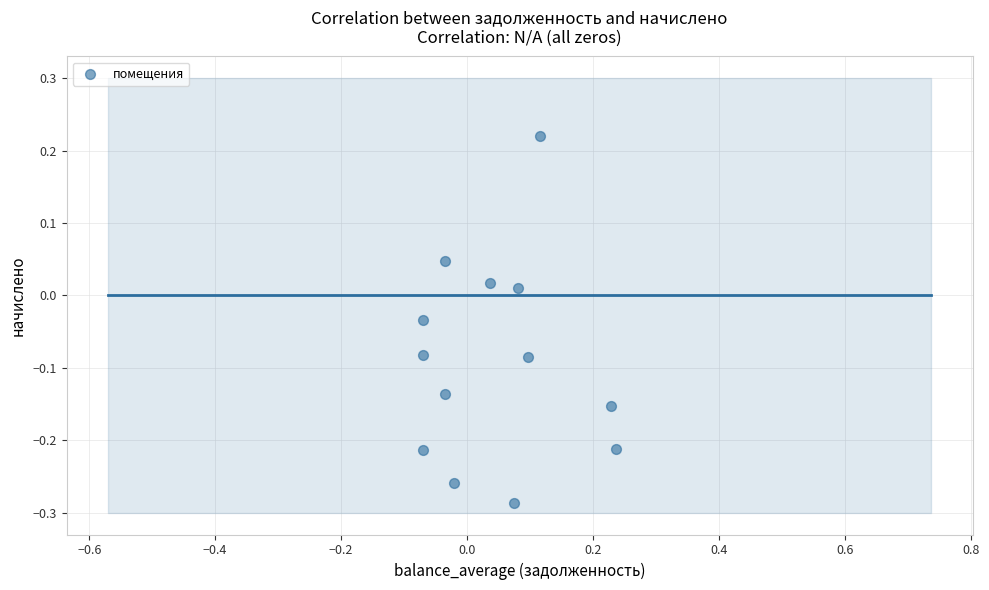

What is the range of X values (max minus min)?

0.3